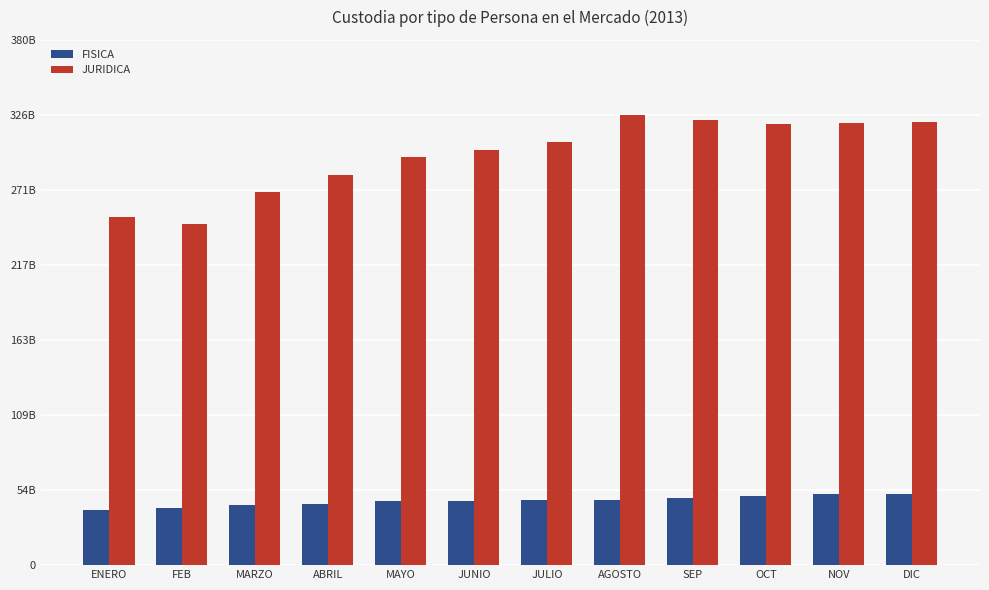

What are all the series names shown in the legend?

FISICA, JURIDICA